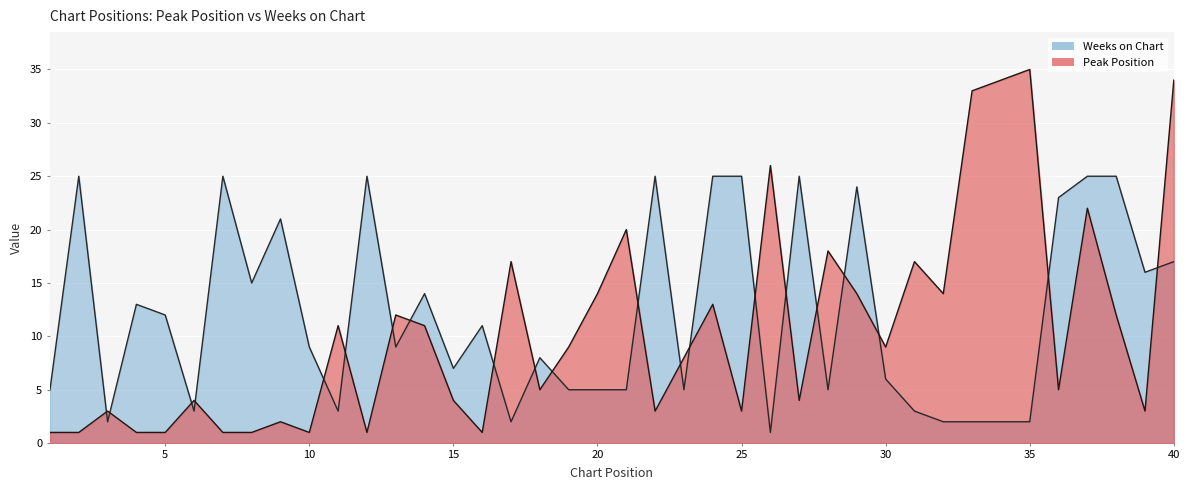

What is the smallest value displayed?

1